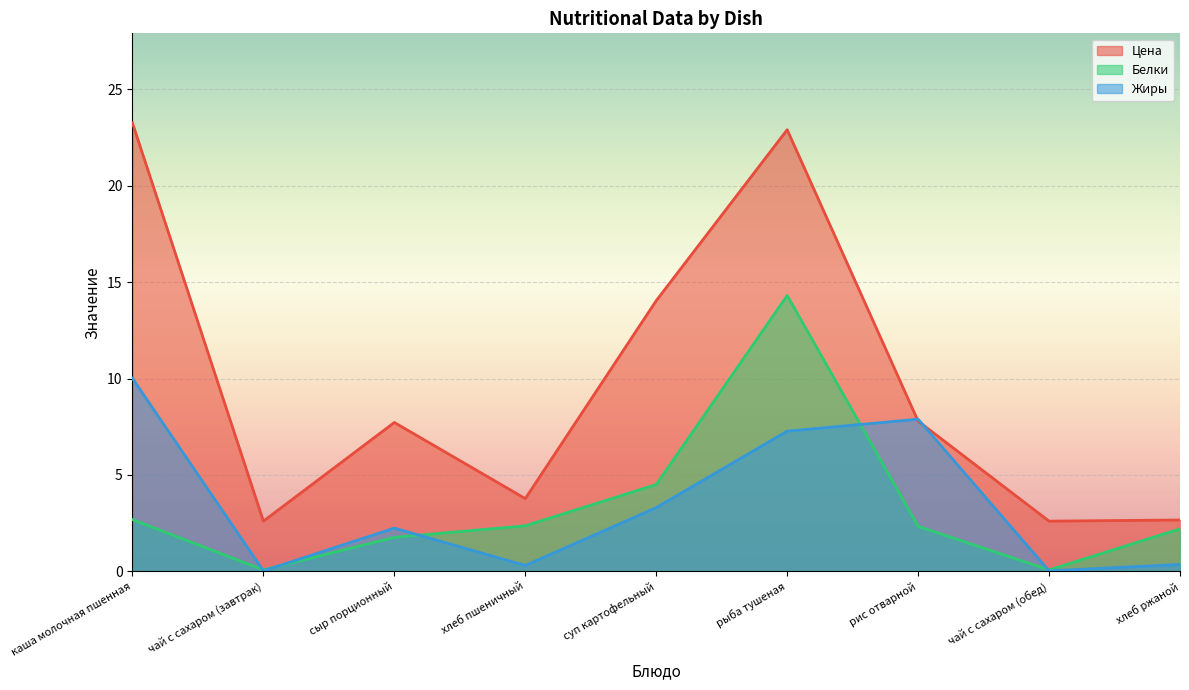

Which series has the largest range (max minus min)?

Цена